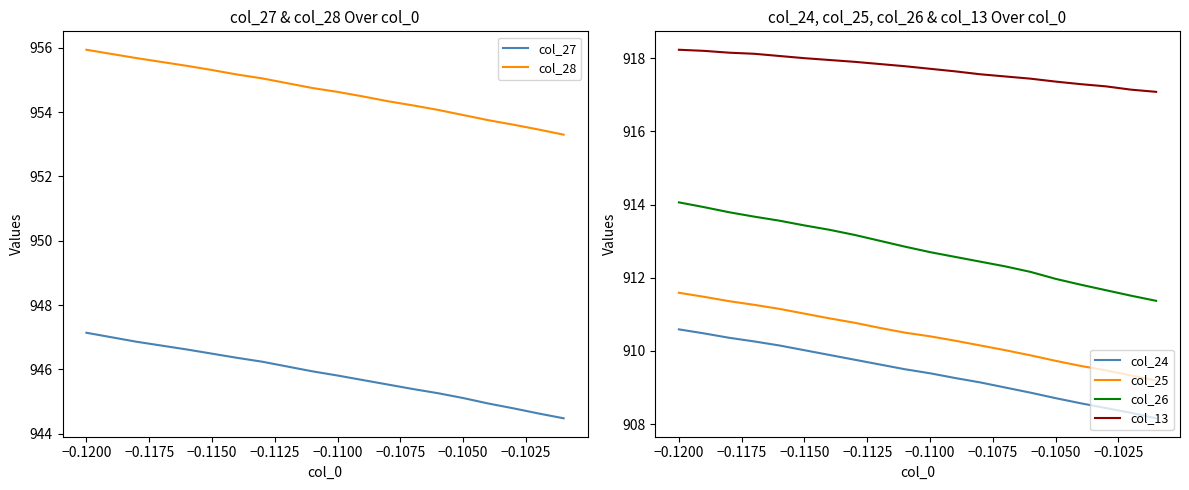

Is it true that col_26 equals 913.4 at −0.1150?

True